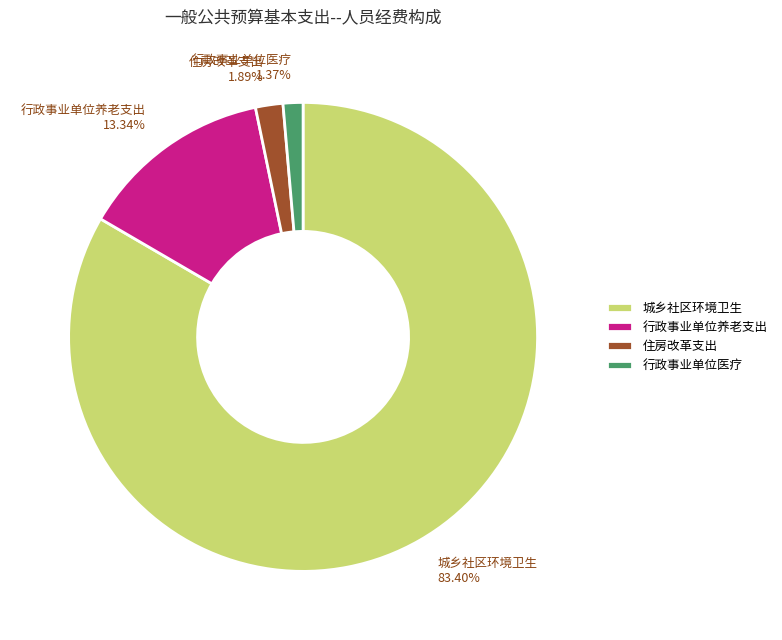

What is the largest slice in the pie chart?

城乡社区环境卫生